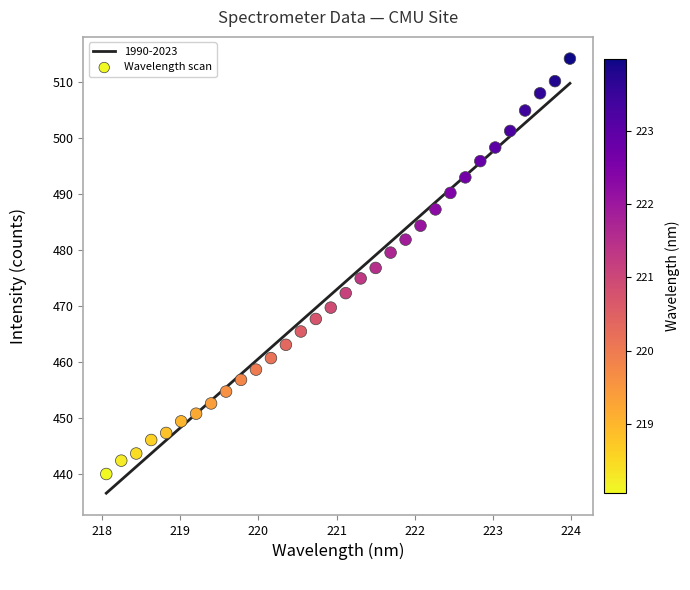

What is the range of Y values (max minus min)?

74.2